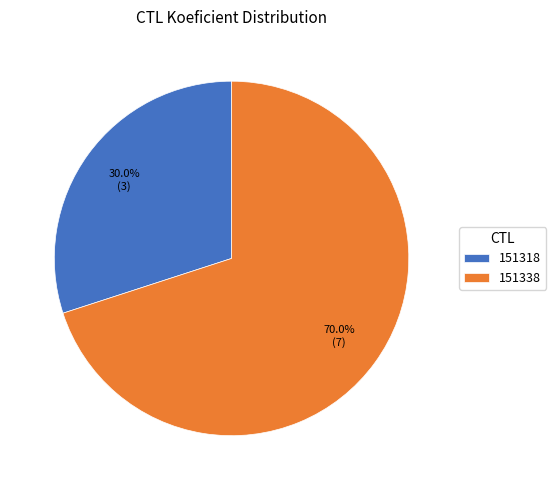

Which slice is the largest?

151338